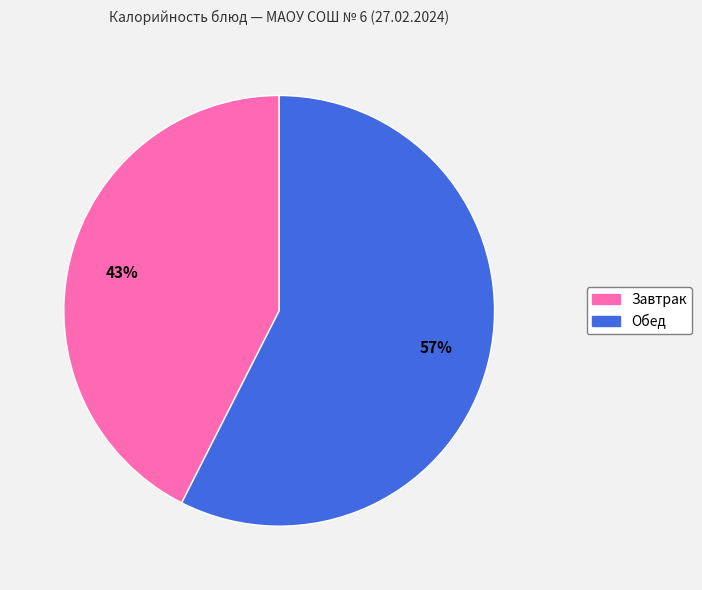

Is the sum of Обед and Завтрак greater than half?

Yes